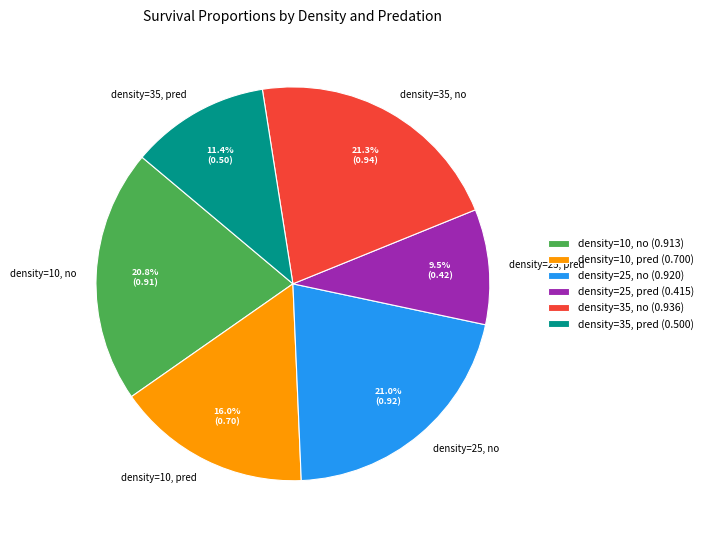

To the nearest percent, what portion does density=35, pred represent?

11%